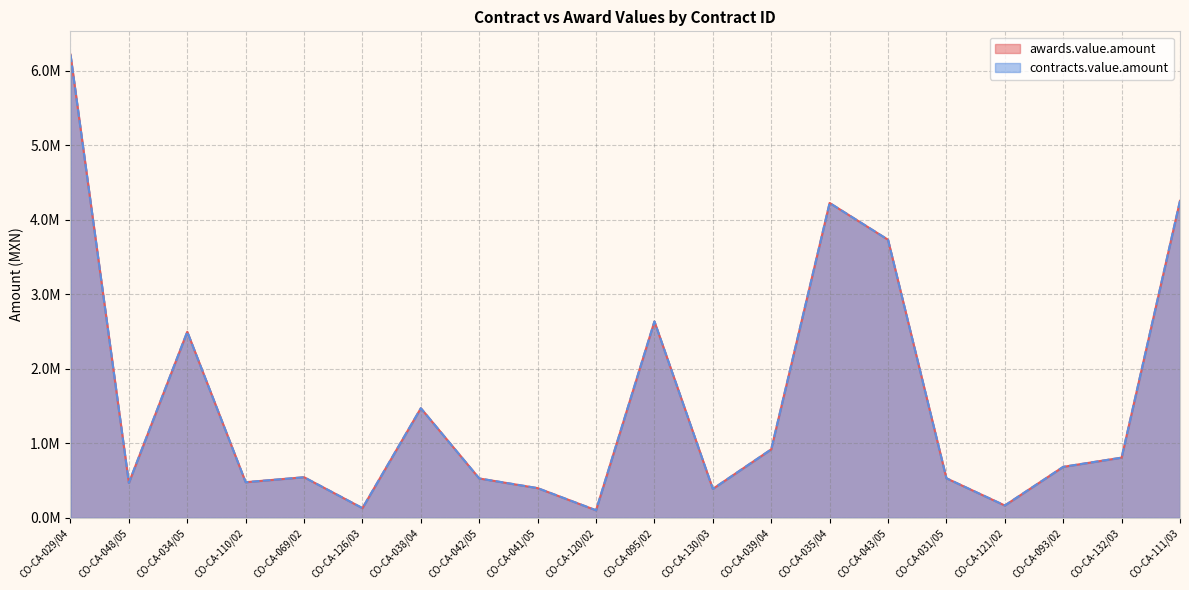

At which category does contracts.value.amount reach its first local valley?

CO-CA-048/05